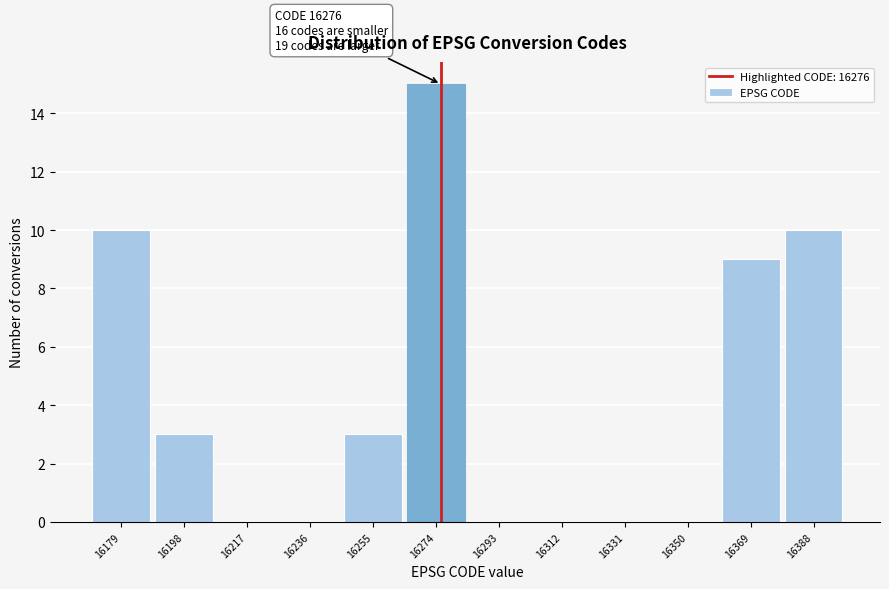

Which range on the x-axis has the tallest bar?

16265 to 16284